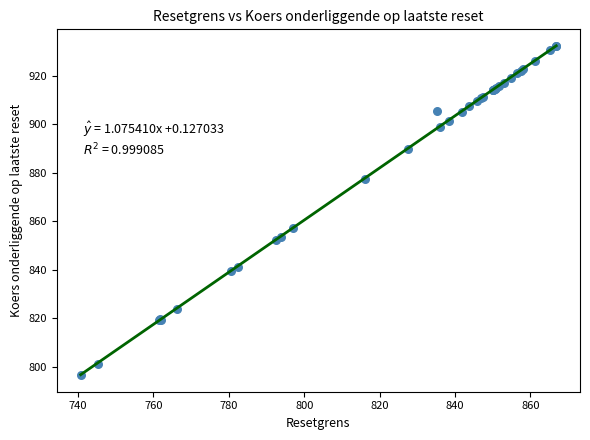

What Y value in the scatter plot is closest to 864?

857.1